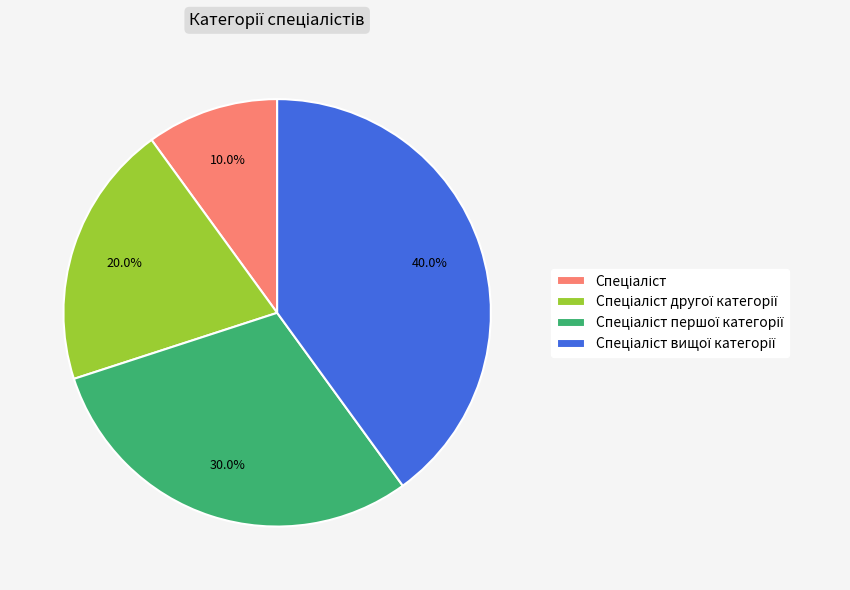

Is there any slice that represents more than half of the pie?

No